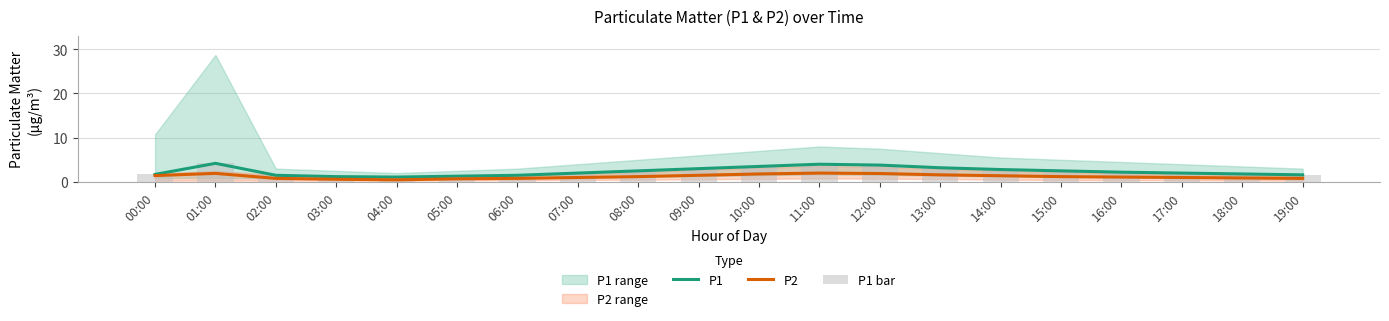

Reading left to right, extract all data points from this chart.

P1: 00:00=1.7	01:00=4.2	02:00=1.5	03:00=1.2	04:00=1.1	05:00=1.3	06:00=1.5	07:00=2.0	08:00=2.5	09:00=3.0	10:00=3.5	11:00=4.0	12:00=3.8	13:00=3.2	14:00=2.8	15:00=2.5	16:00=2.2	17:00=2.0	18:00=1.8	19:00=1.6
P2: 00:00=1.4	01:00=1.9	02:00=0.8	03:00=0.6	04:00=0.5	05:00=0.7	06:00=0.8	07:00=1.0	08:00=1.2	09:00=1.5	10:00=1.8	11:00=2.0	12:00=1.9	13:00=1.6	14:00=1.4	15:00=1.2	16:00=1.1	17:00=1.0	18:00=0.9	19:00=0.8
P1 bar: 00:00=1.7	01:00=4.2	02:00=1.5	03:00=1.2	04:00=1.1	05:00=1.3	06:00=1.5	07:00=2.0	08:00=2.5	09:00=3.0	10:00=3.5	11:00=4.0	12:00=3.8	13:00=3.2	14:00=2.8	15:00=2.5	16:00=2.2	17:00=2.0	18:00=1.8	19:00=1.6